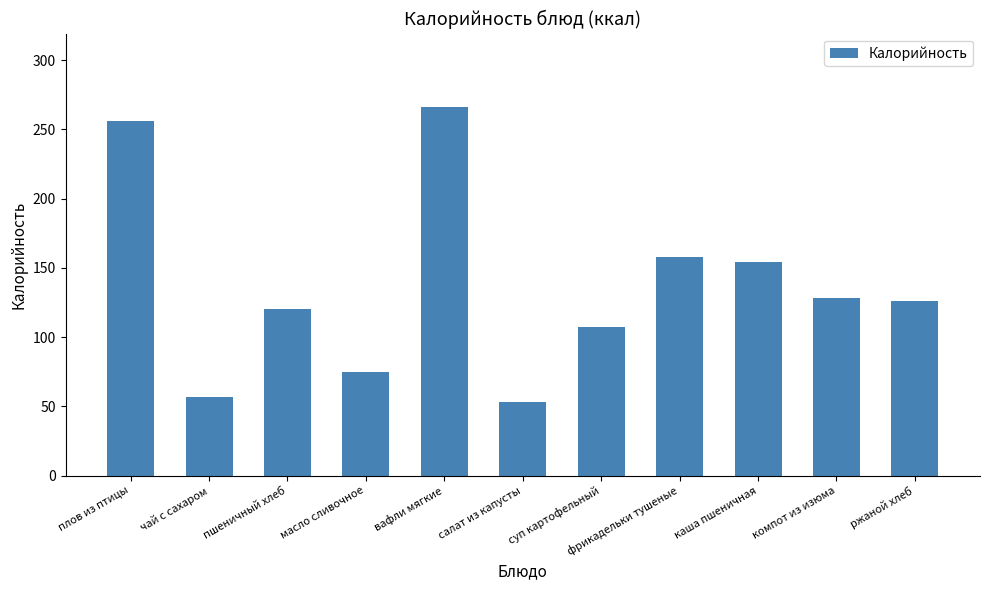

Which has a higher value, пшеничный хлеб or каша пшеничная?

каша пшеничная